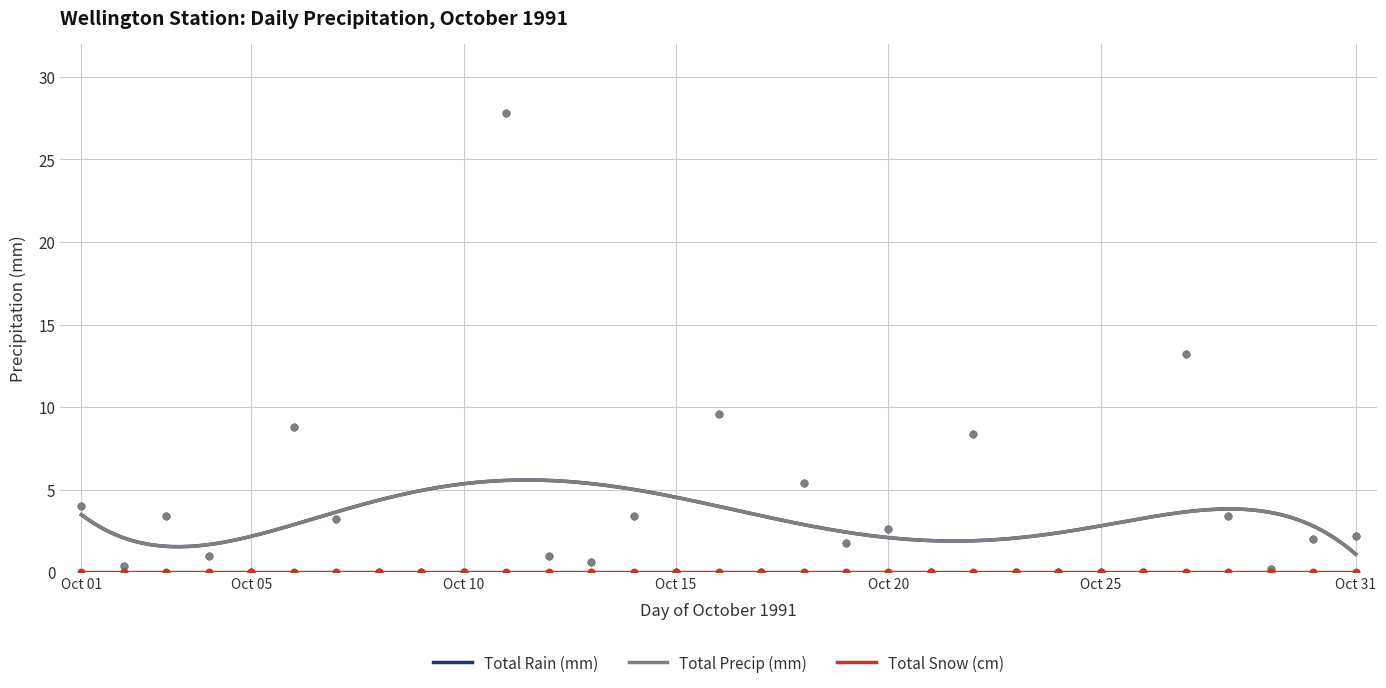

Which series reaches the maximum Y coordinate?

Total Rain (mm)